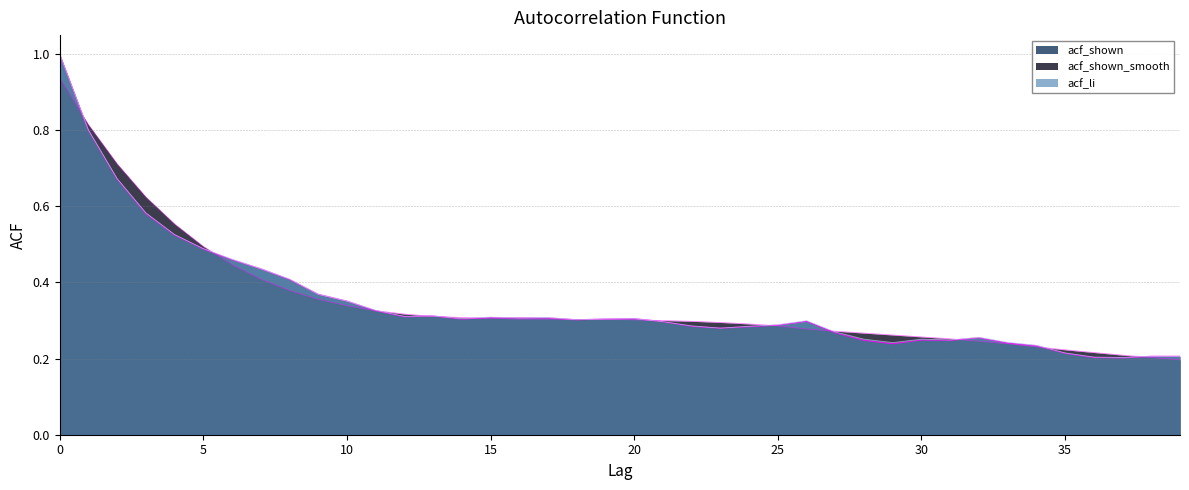

At 21, list the series in order from largest to smallest.

acf_shown_smooth, acf_shown, acf_li